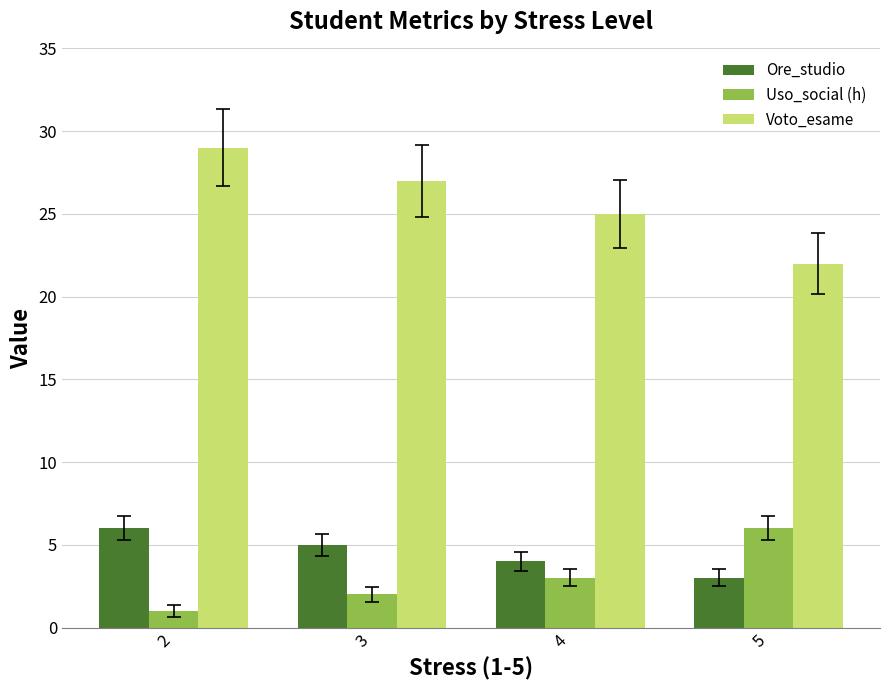

Is it true that Voto_esame equals 25 at 4?

True